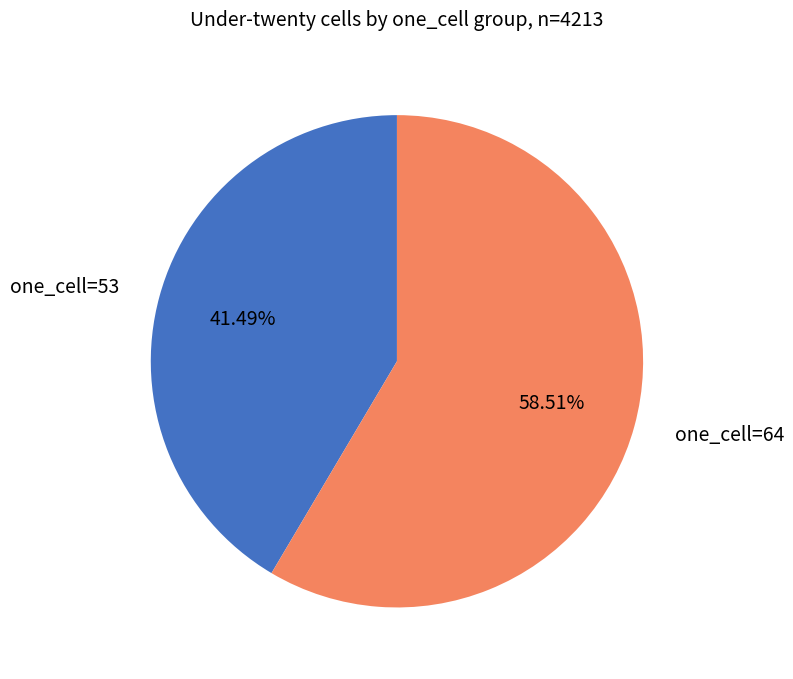

Is there any slice that represents more than half of the pie?

Yes